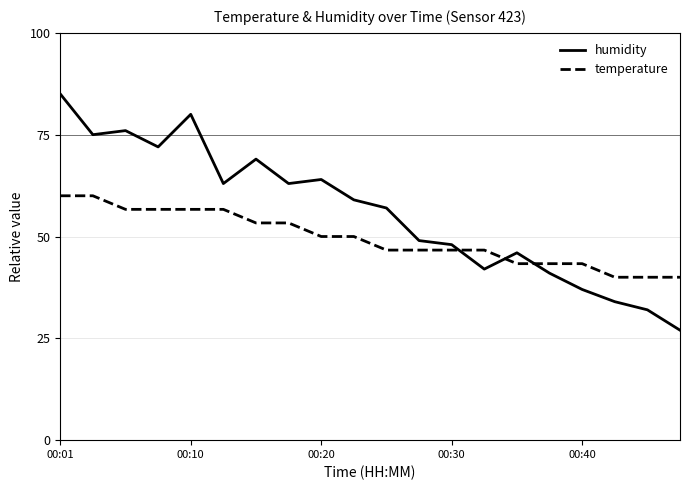

What is the difference between the maximum and minimum values in the temperature series?

20.0